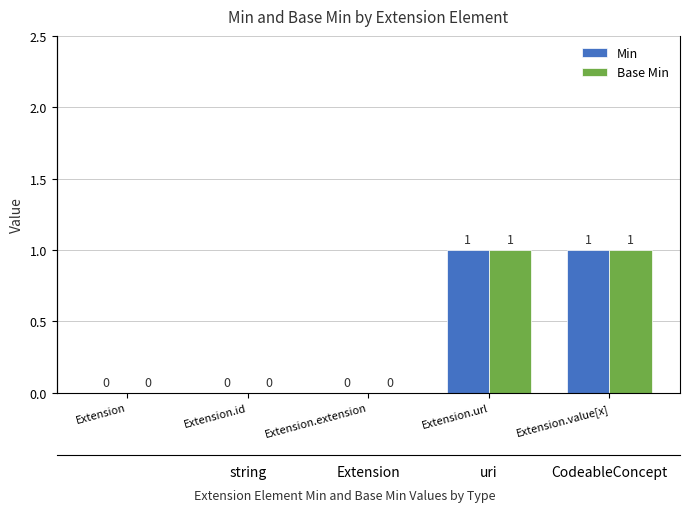

The Base Min series shows 0 at Extension.extension. True or false?

True